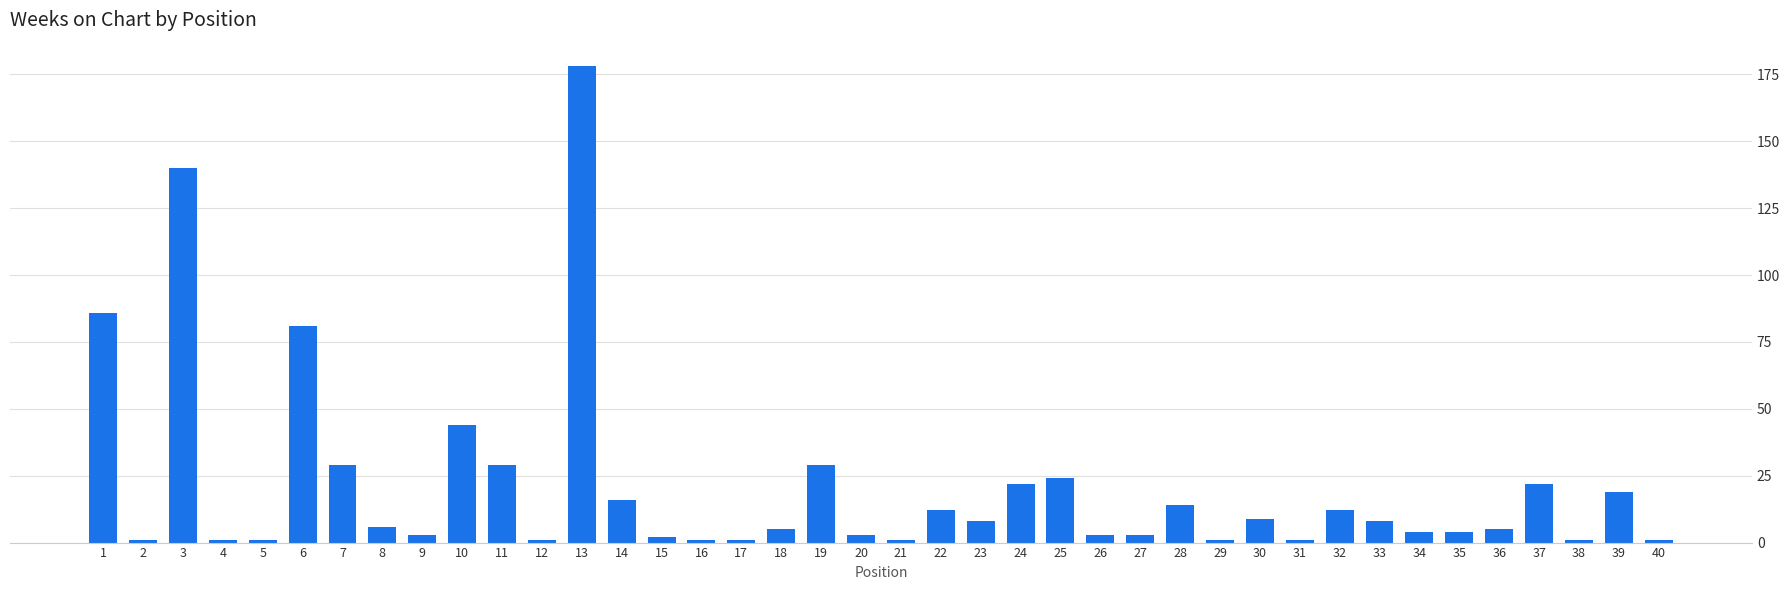

True or false: the data shows 11 at 37.

False